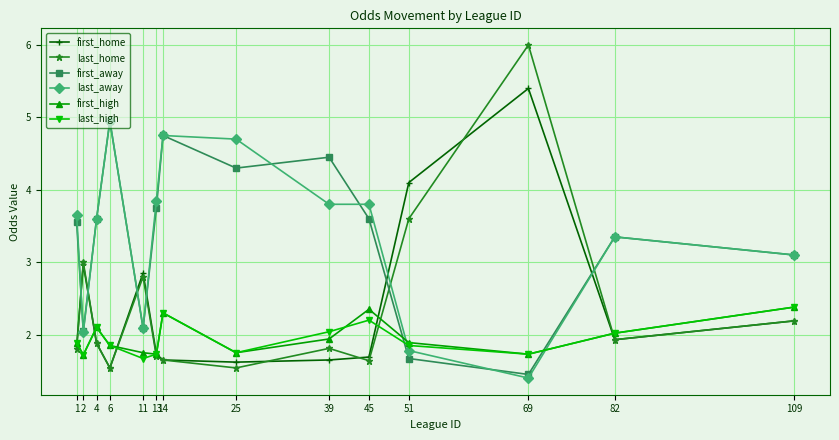

True or false: first_away has a value of 3.6 at 45.

True